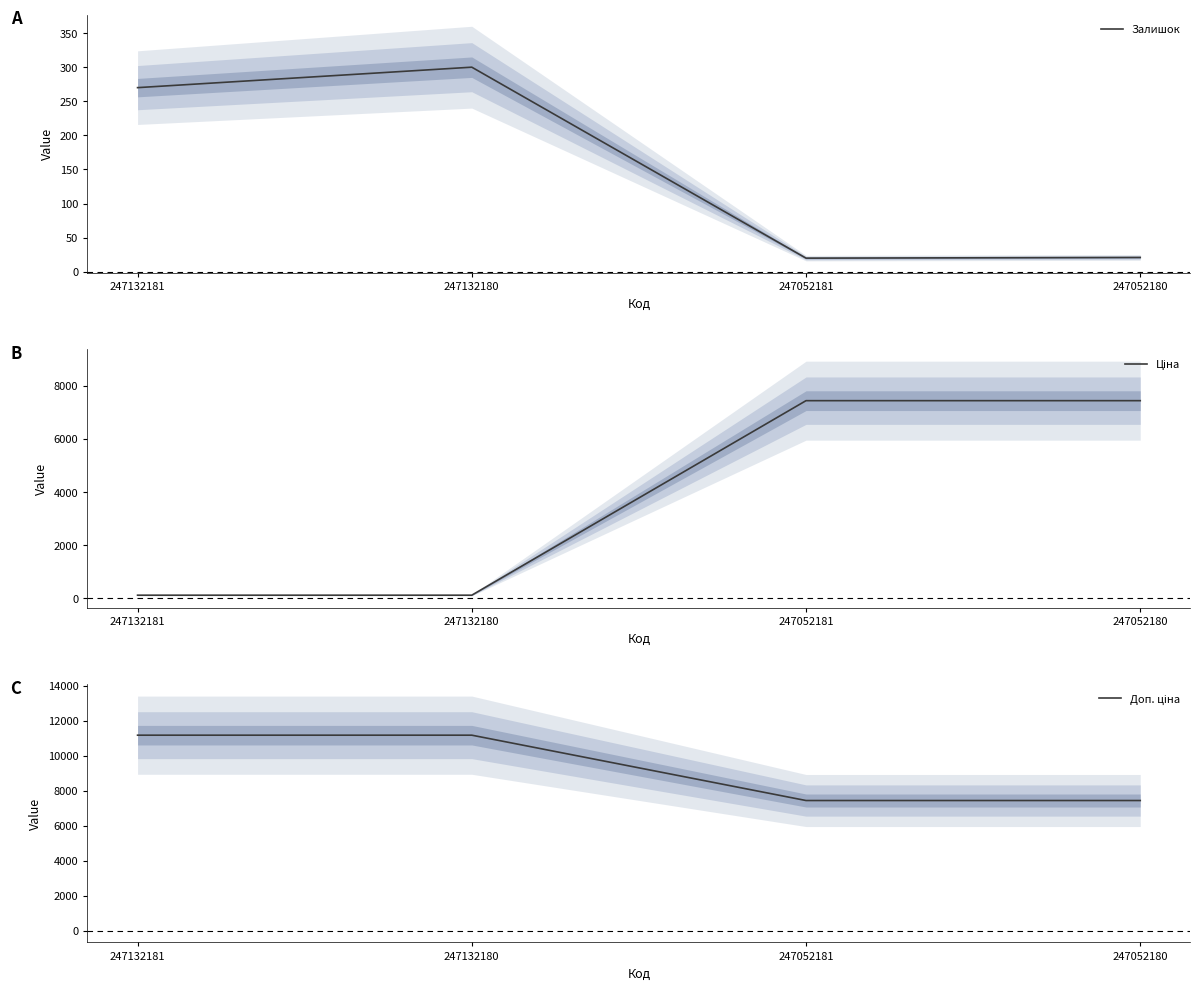

Does the chart display data point markers on the line(s)?

No